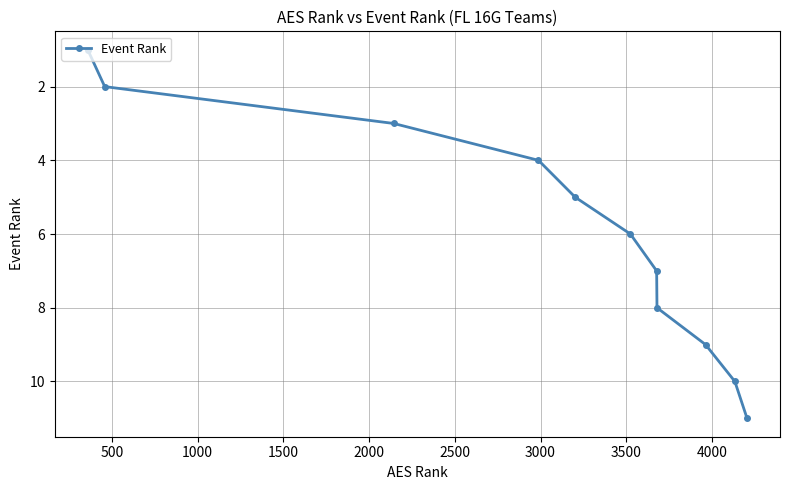

What is the sum of all values?

66